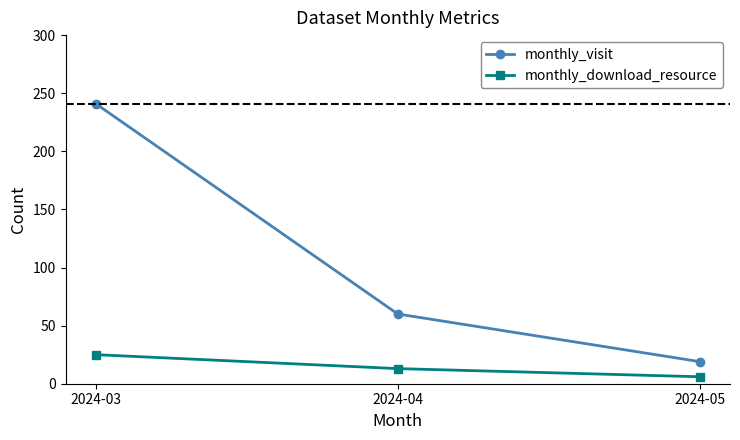

Rank the series at 2024-04 from highest to lowest value.

monthly_visit, monthly_download_resource